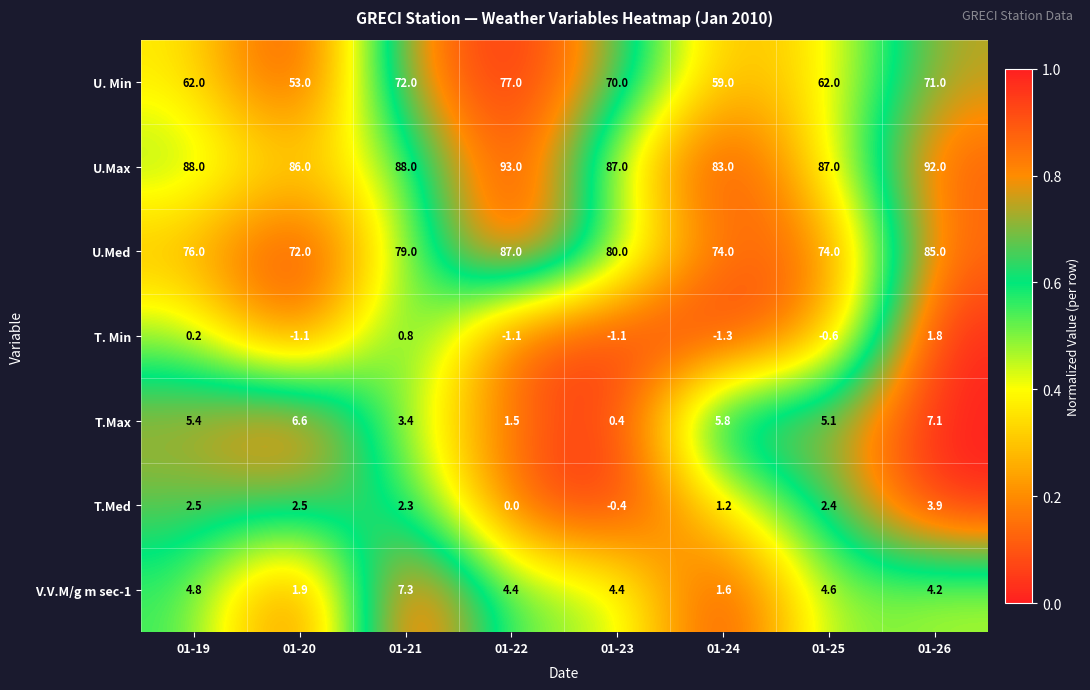

How many distinct data groups are displayed?

7